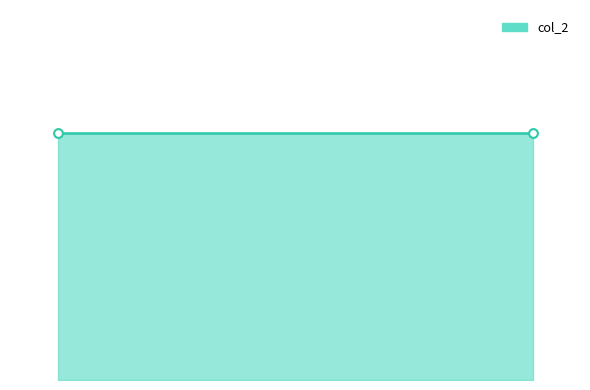

What is the total value across all series at 2012-07-27?

2019